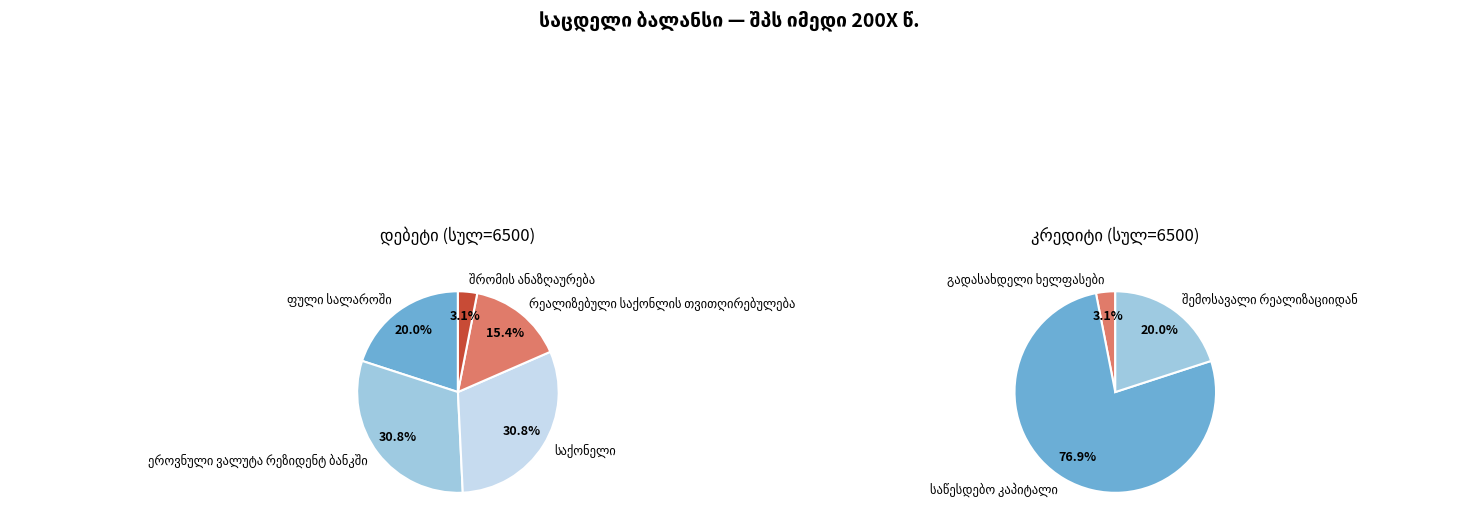

To the nearest percent, what portion does ეროვნული ვალუტა რეზიდენტ ბანკში represent?

31%